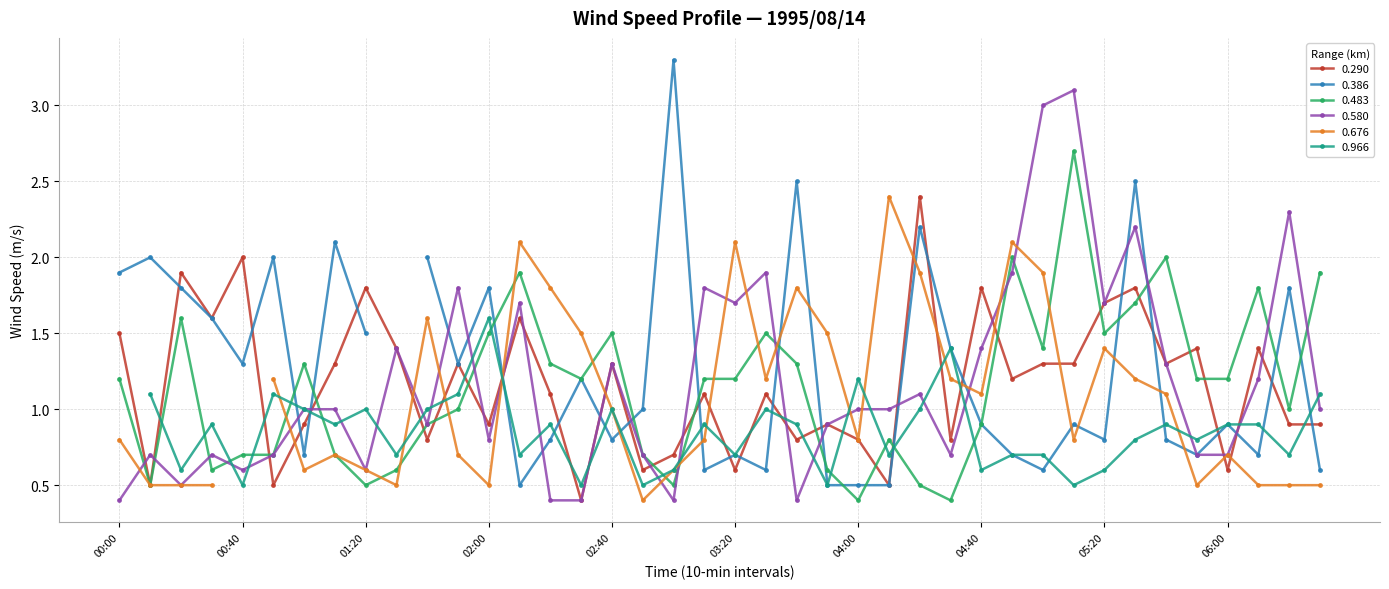

Is it true that 0.580 equals 1.8 at 03:10?

True